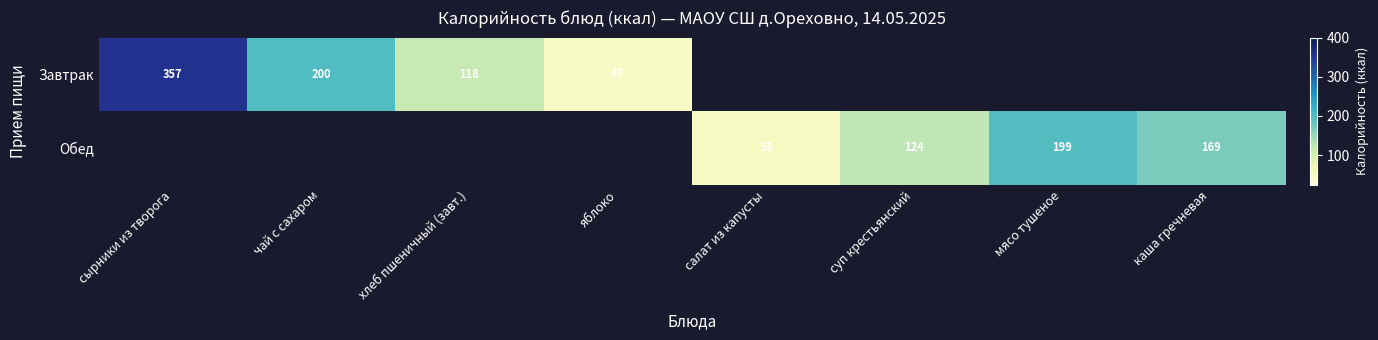

Is it true that Завтрак equals 69 at чай с сахаром?

False